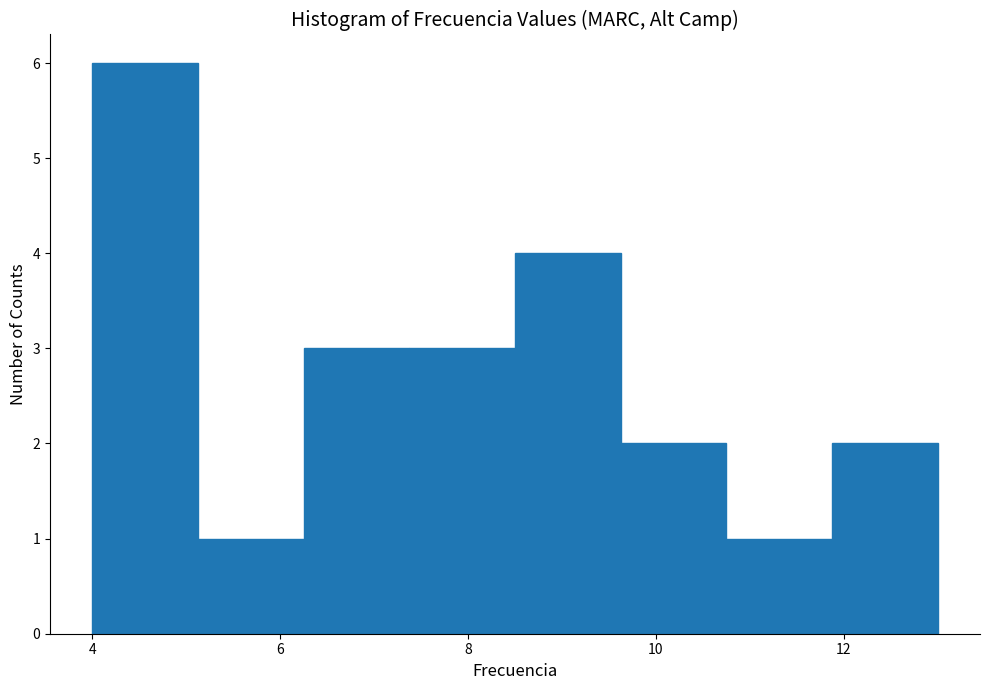

Which range on the x-axis has the tallest bar?

4.0 to 5.2